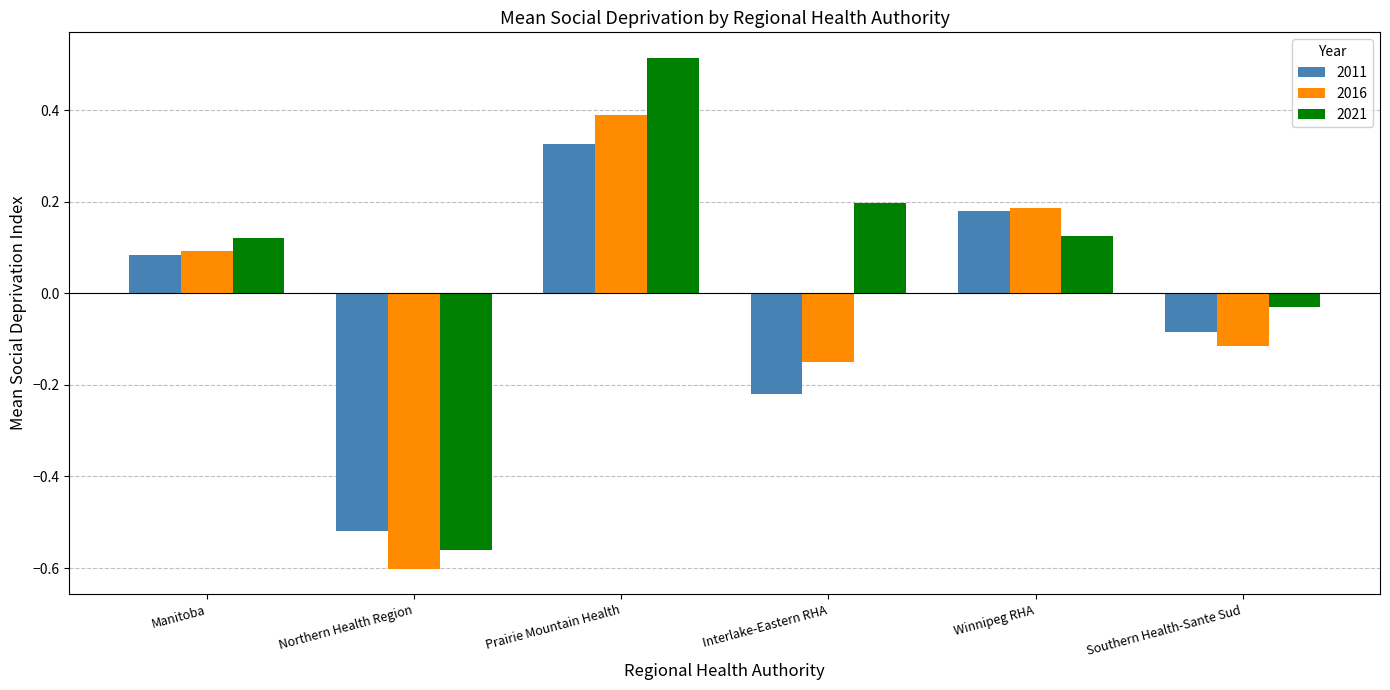

Rank the series by their maximum value, from highest to lowest.

2021, 2016, 2011